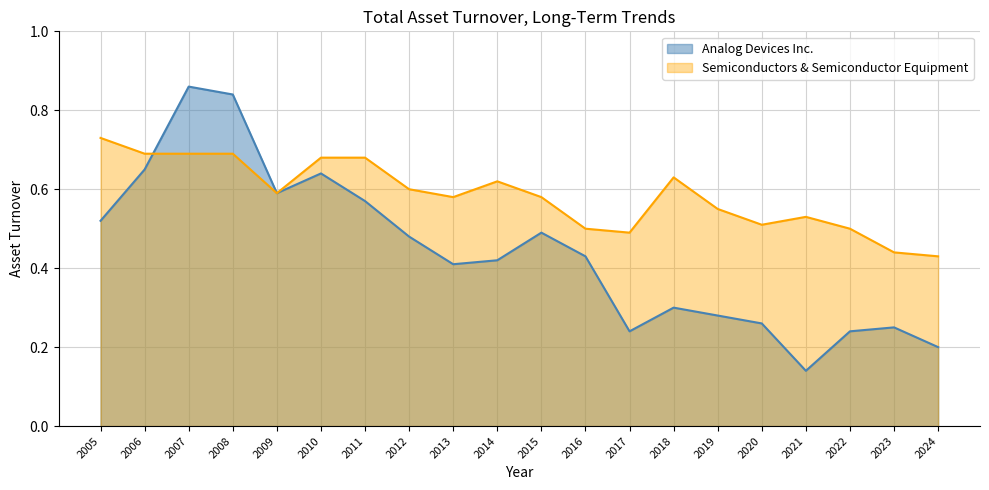

True or false: Semiconductors & Semiconductor Equipment and Analog Devices Inc. cross at least once.

True